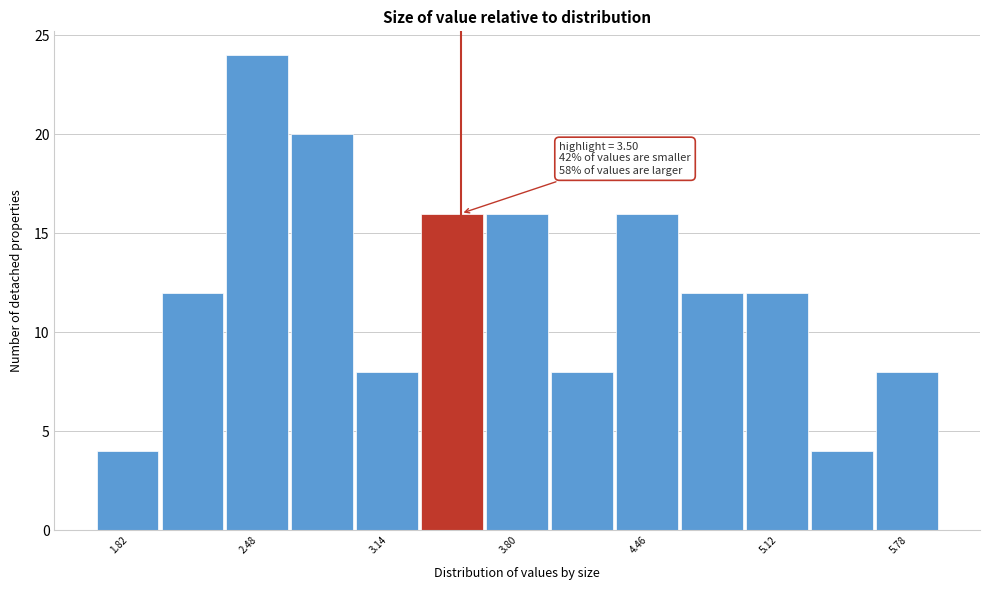

Around what value on the x-axis is the tallest bar? Give the approximate position of its centre, as read against the axis.

2.5